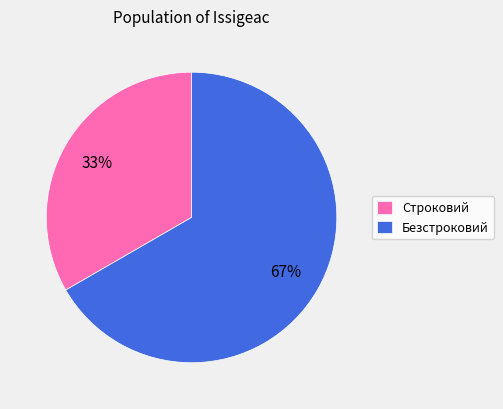

What is the majority slice?

Безстроковий